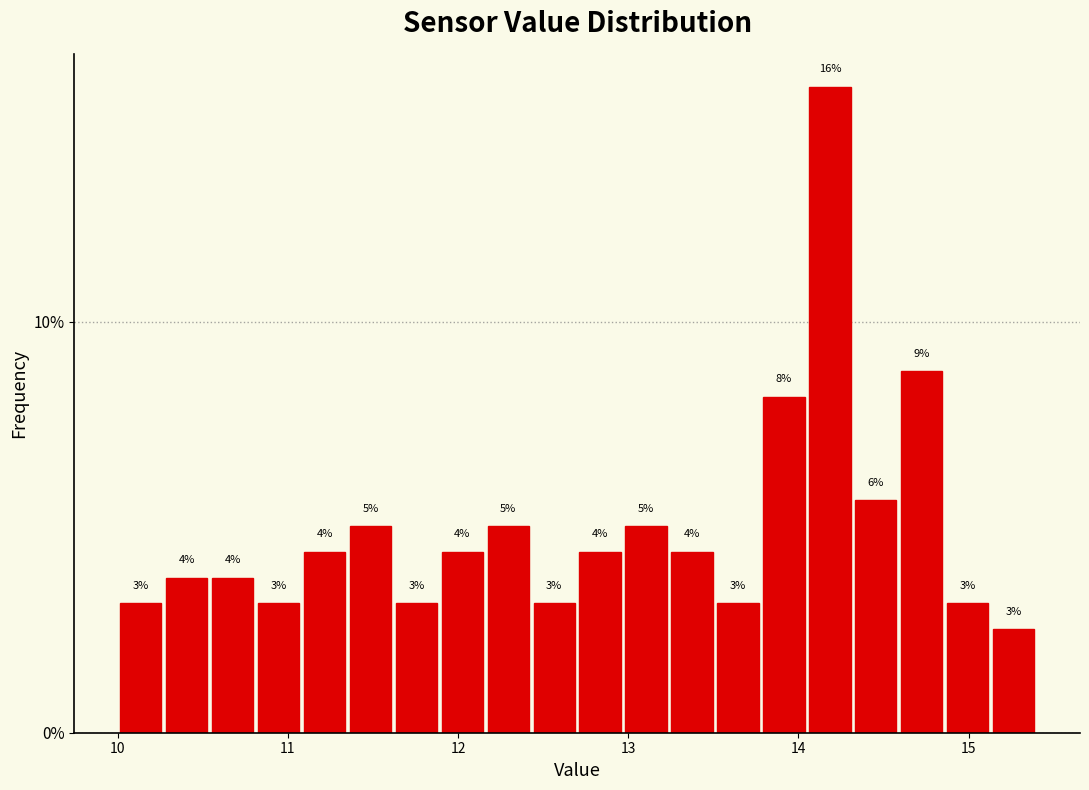

Read against the x-axis, roughly where is the centre of the tallest bar?

14.2